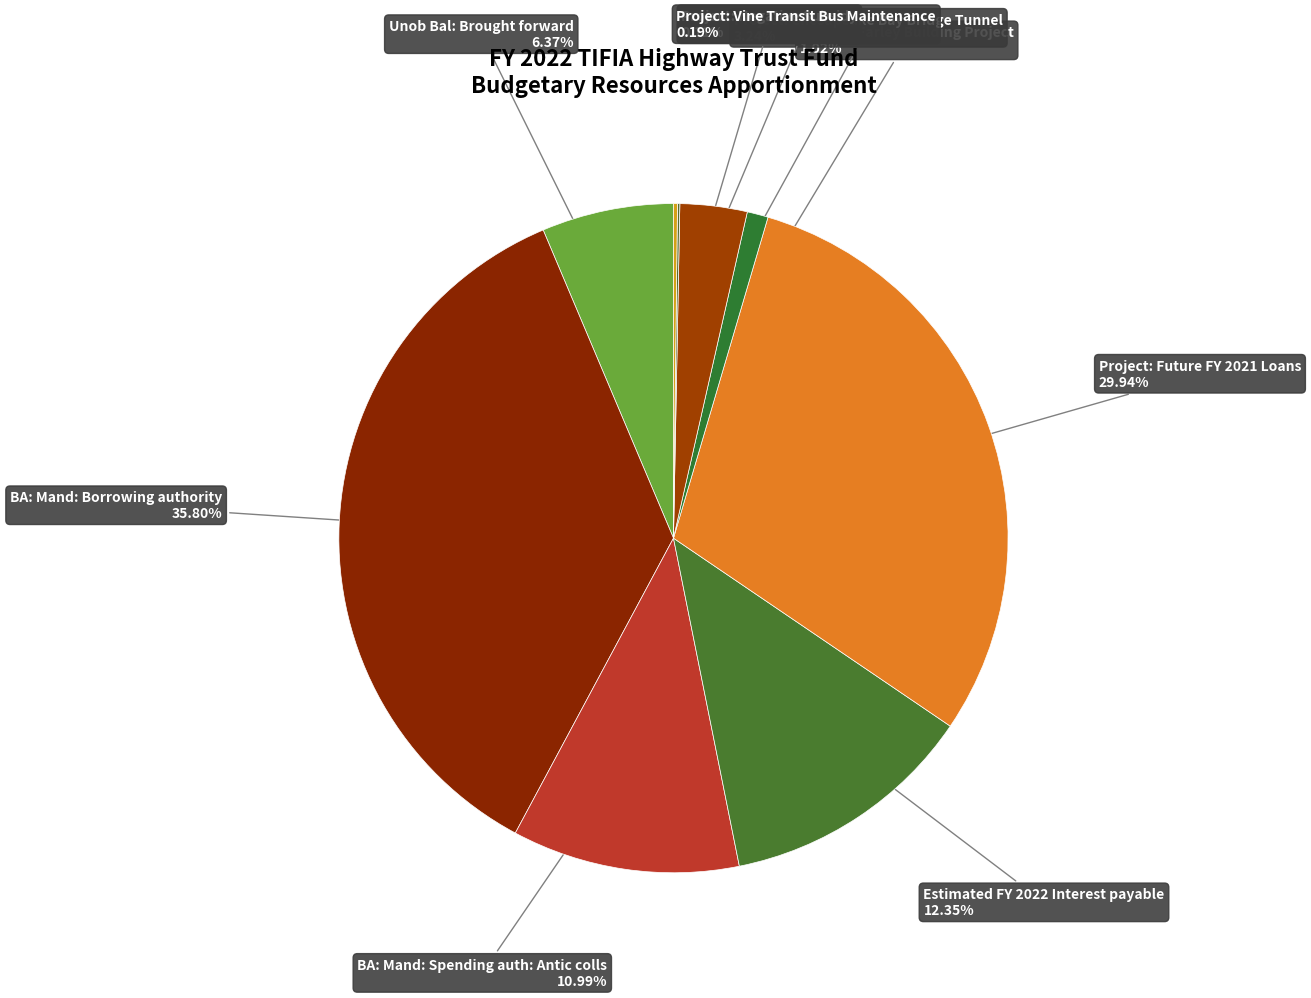

The Unob Bal: Brought forward slice represents 6% of the pie. True or false?

True